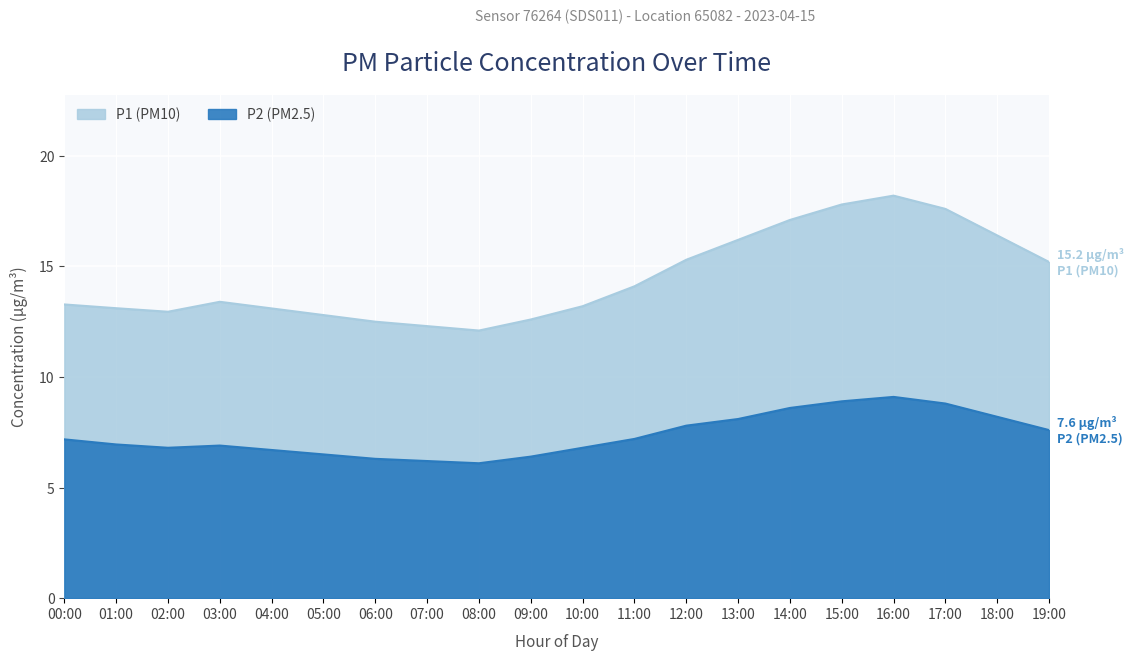

What is the average value of the P2 series?

7.4